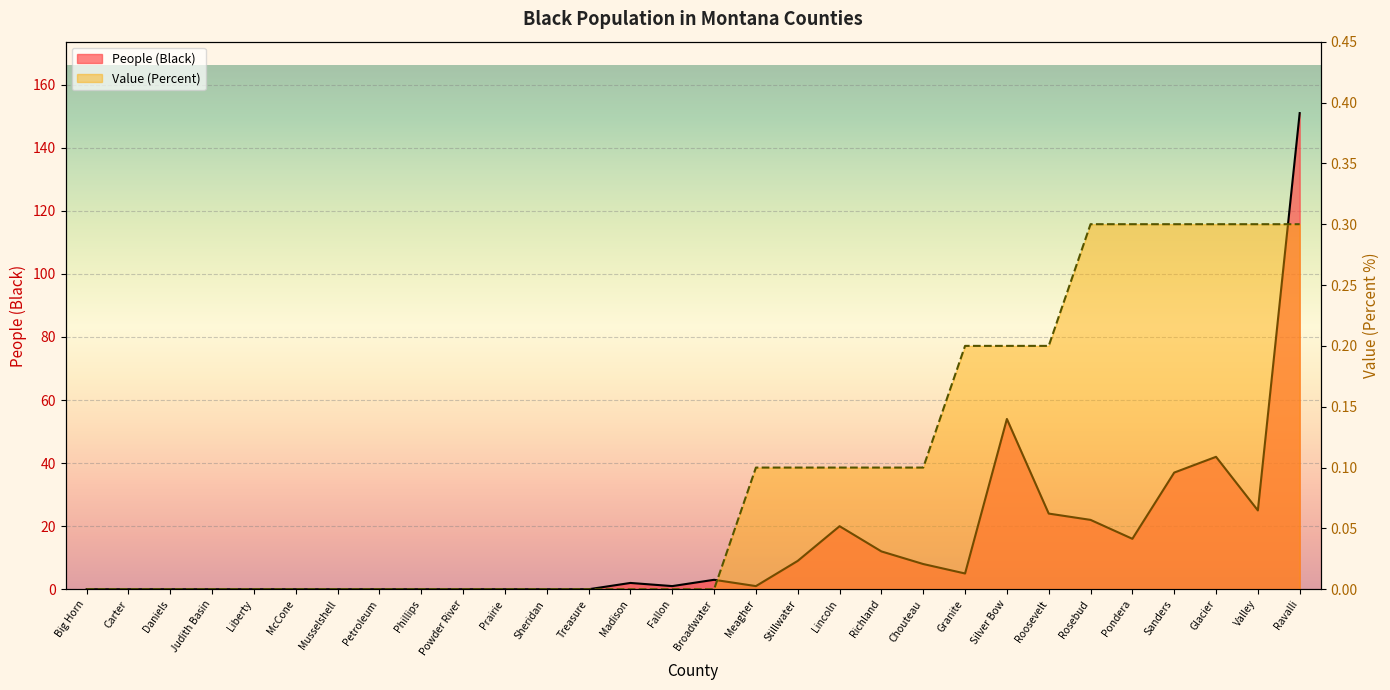

Rank the series by their average value, from lowest to highest.

Value (Percent), People (Black)